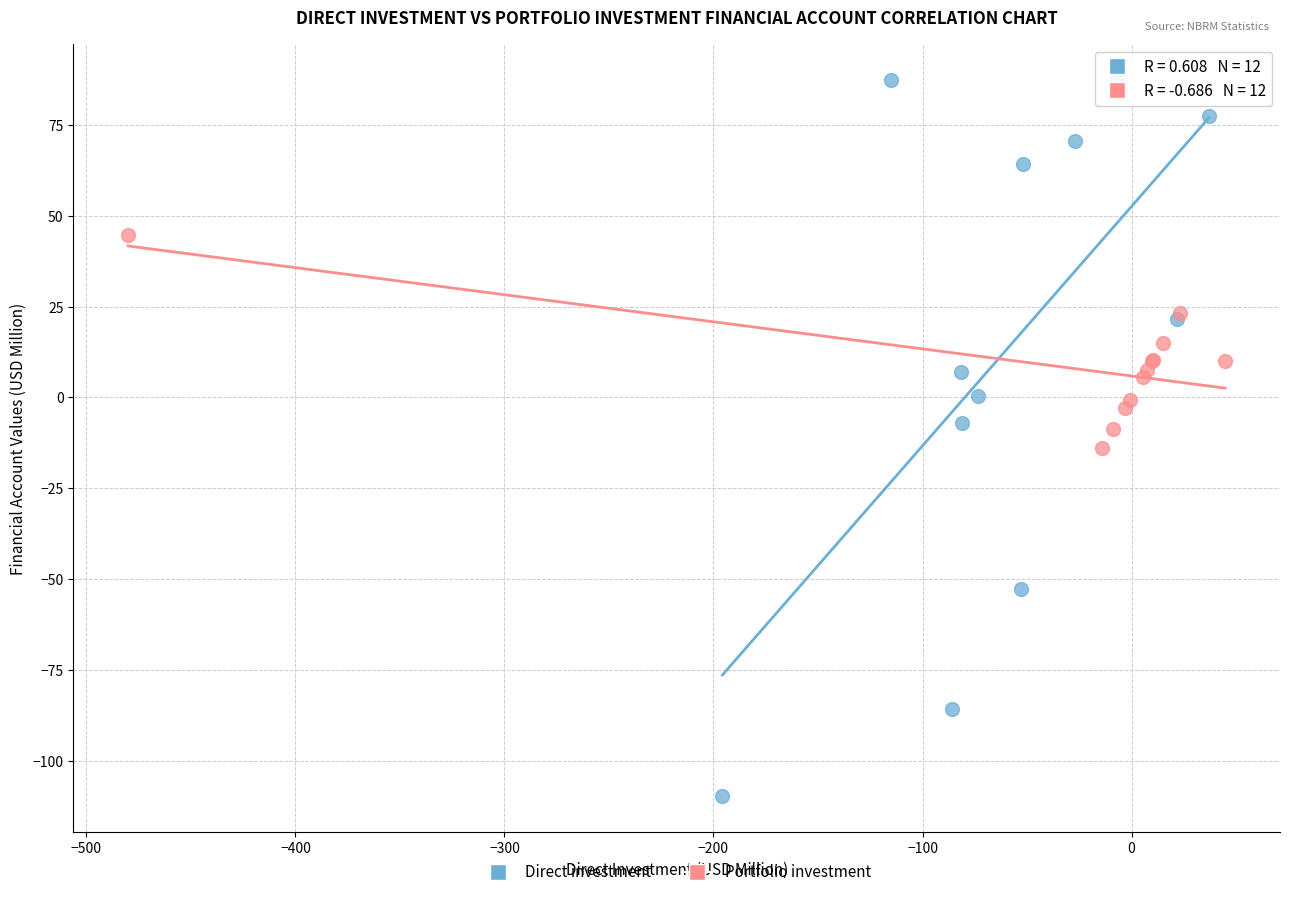

Which series reaches the minimum Y coordinate?

Direct investment